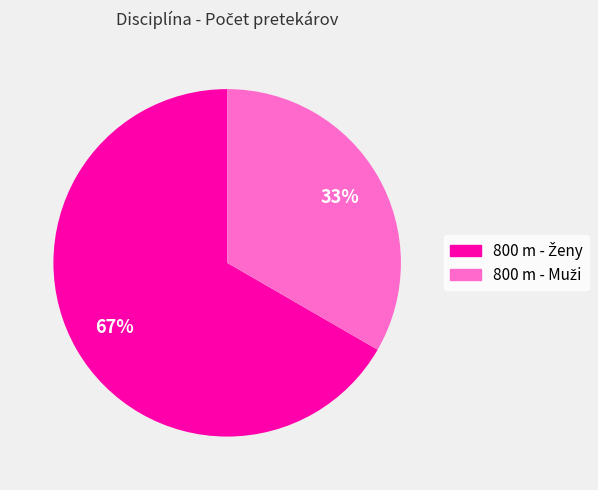

Is there a majority slice in this chart?

Yes